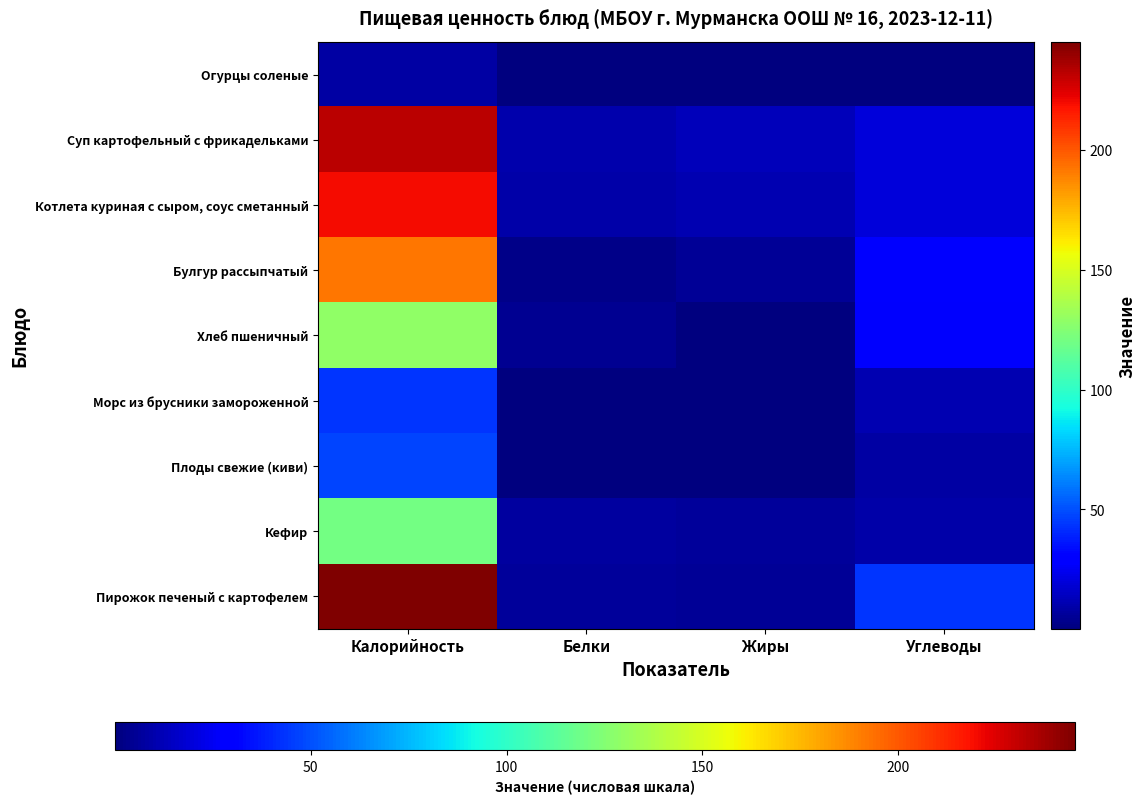

Reading left to right, extract all data points from this chart.

Огурцы соленые: Калорийность=7.8	Белки=0.5	Жиры=0.1	Углеводы=1.0
Суп картофельный с фрикадельками: Калорийность=231.7	Белки=9.9	Жиры=12.7	Углеводы=19.2
Котлета куриная с сыром, соус сметанный: Калорийность=219.8	Белки=9.3	Жиры=10.9	Углеводы=19.5
Булгур рассыпчатый: Калорийность=192.2	Белки=2.2	Жиры=4.9	Углеводы=31.5
Хлеб пшеничный: Калорийность=129.2	Белки=4.2	Жиры=0.4	Углеводы=27.1
Морс из брусники замороженной: Калорийность=44.0	Белки=0.2	Жиры=0.1	Углеводы=10.7
Плоды свежие (киви): Калорийность=47.0	Белки=0.8	Жиры=0.4	Углеводы=8.1
Кефир: Калорийность=120.0	Белки=7.0	Жиры=6.0	Углеводы=9.6
Пирожок печеный с картофелем: Калорийность=245.1	Белки=6.1	Жиры=5.1	Углеводы=43.6